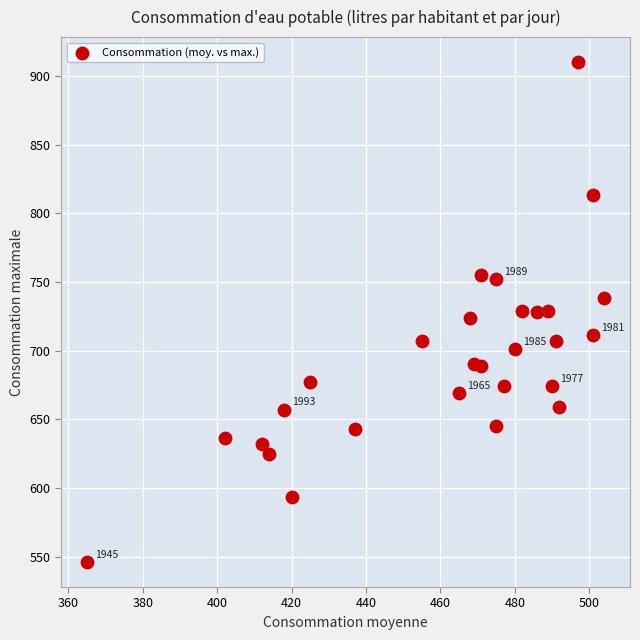

What is the range of X values (max minus min)?

139.0